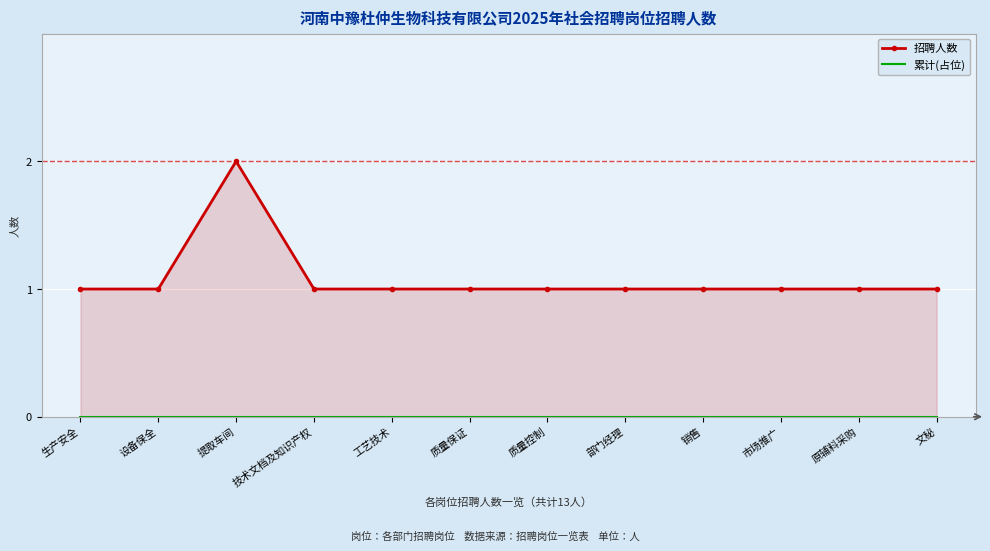

At which category is the sum across all series the highest?

提取车间